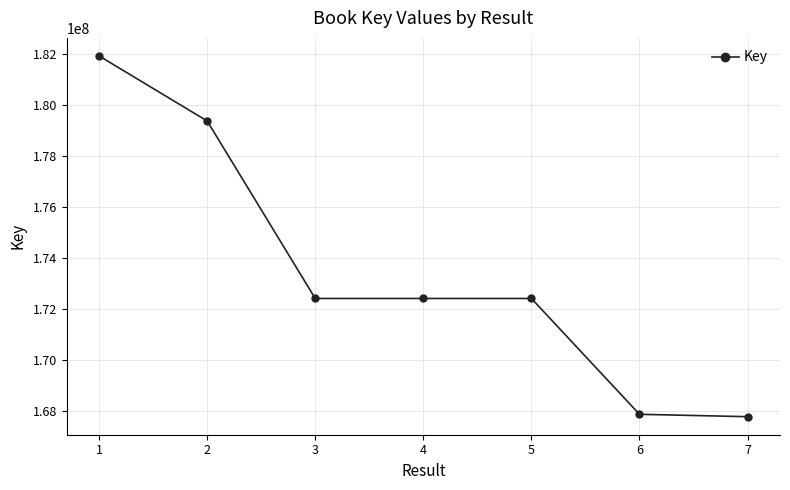

How many lines are shown in the chart?

1